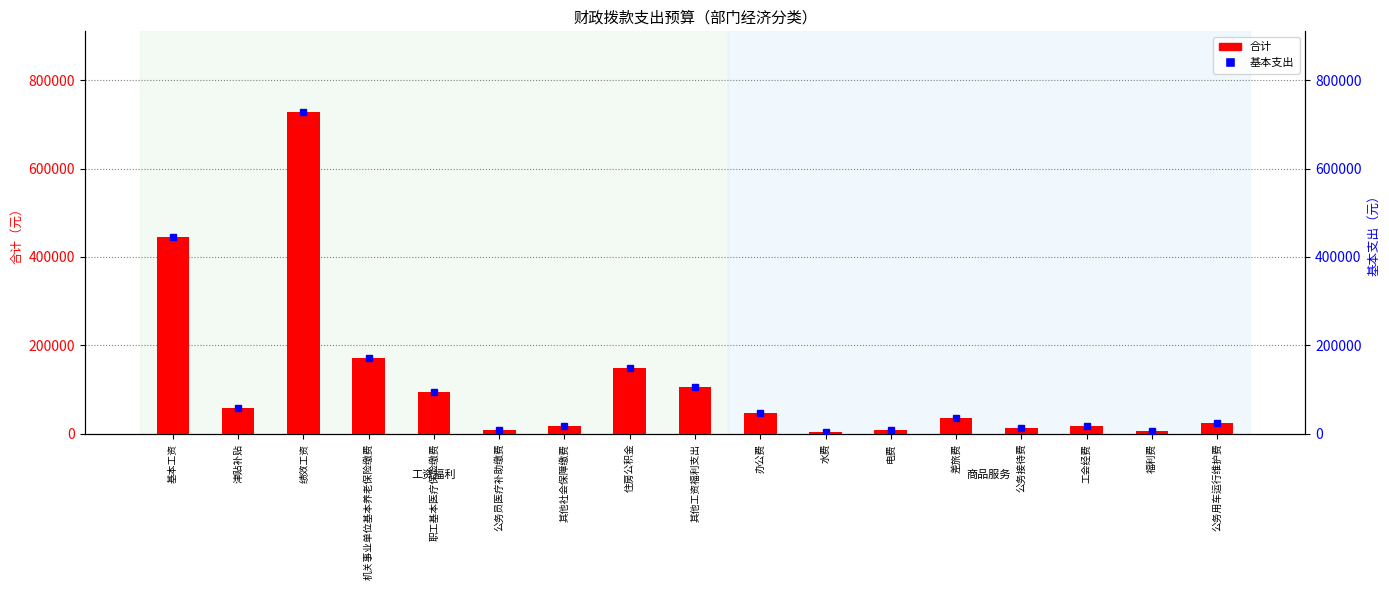

What is the total value across all series at 其他社会保障缴费?

34471.9